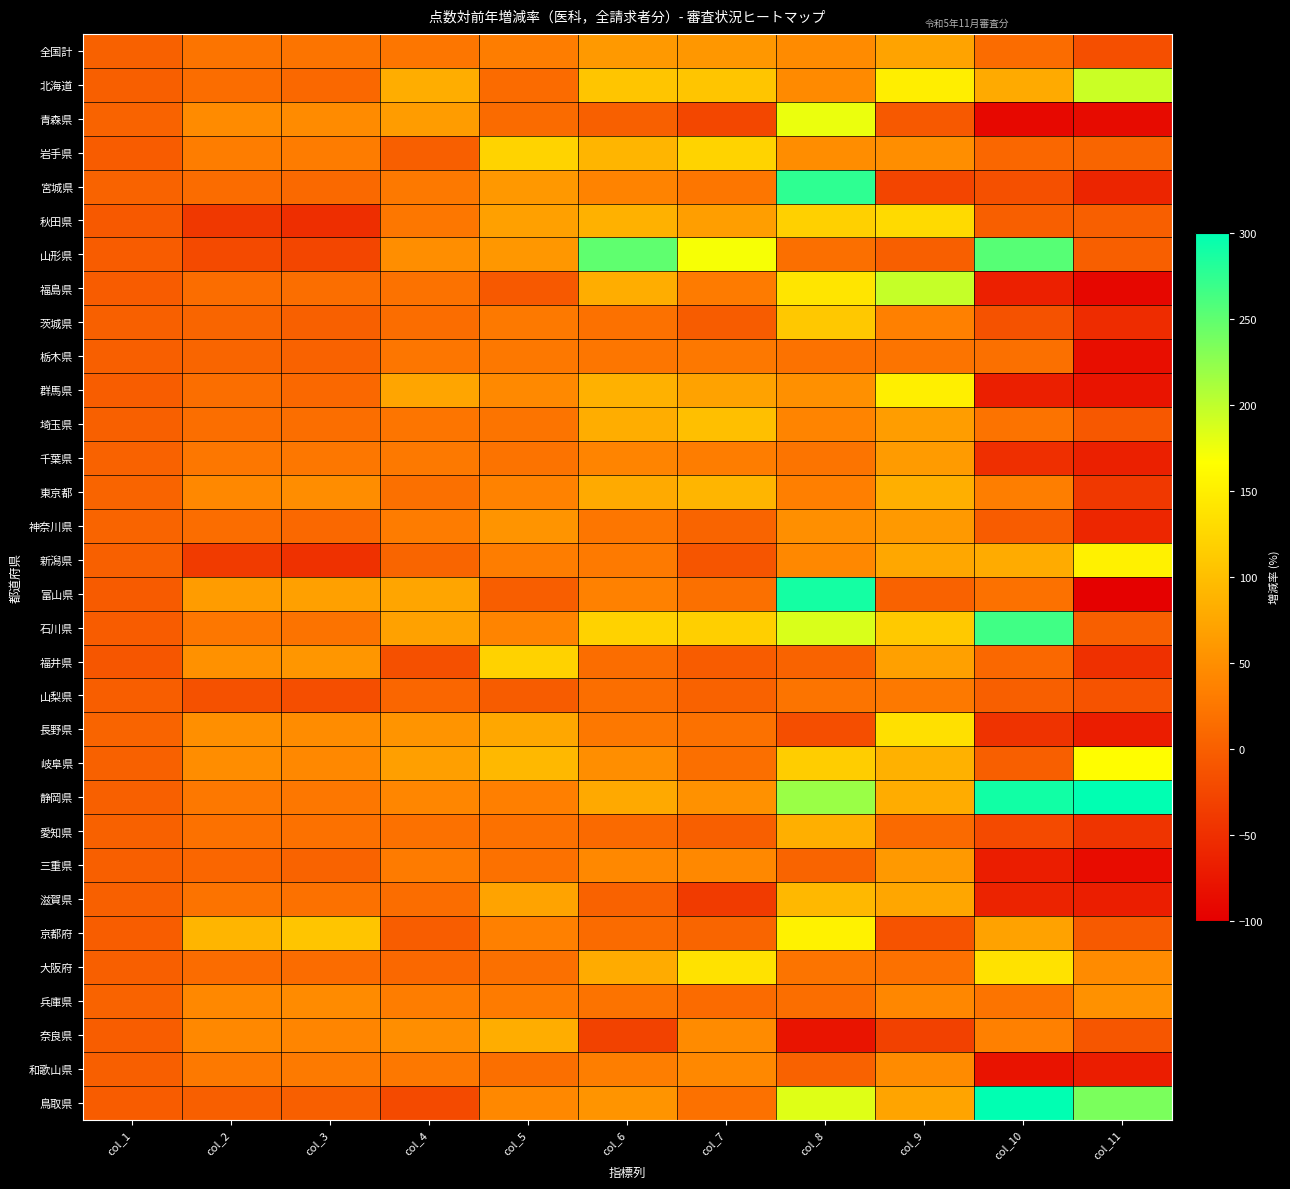

What is the maximum value shown in the chart?

453.2